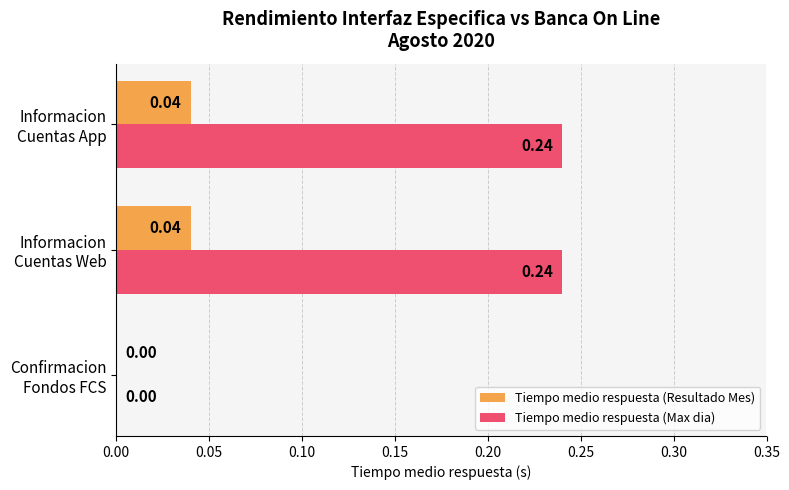

Which series has the largest total across all categories?

Tiempo medio respuesta (Max dia)